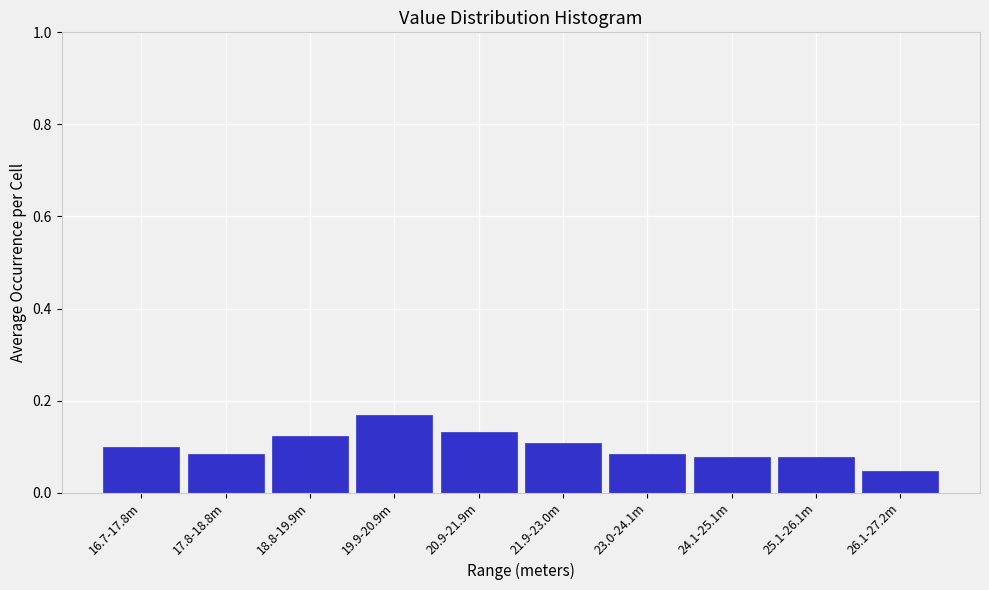

What is the label of the 10th bar from the right?

16.7-17.8m